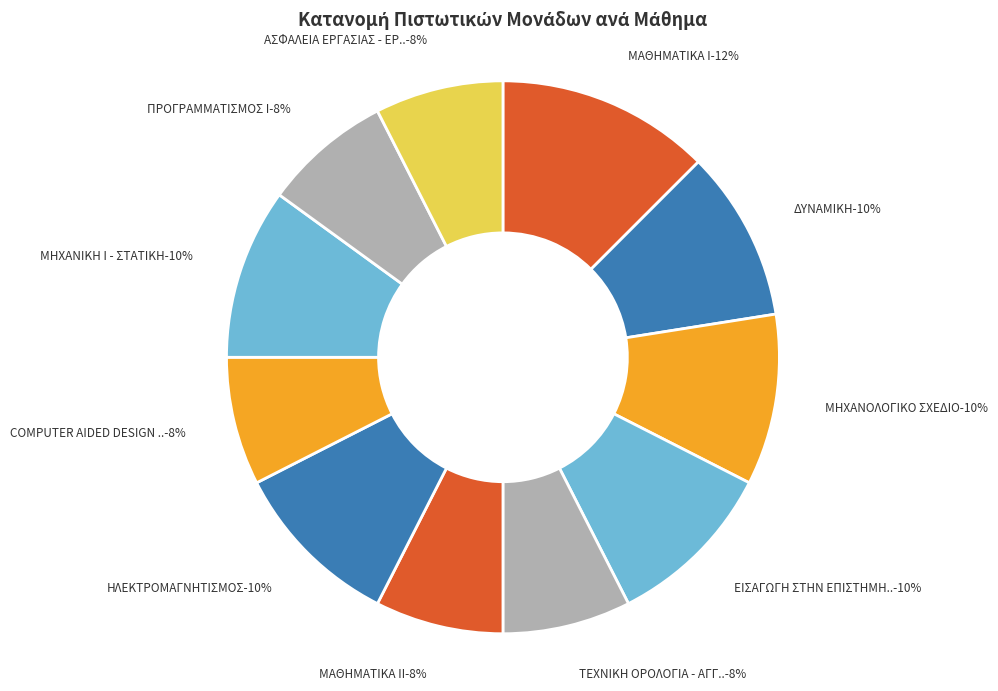

How much of the chart is everything except ΜΑΘΗΜΑΤΙΚΑ Ι?

87.5%